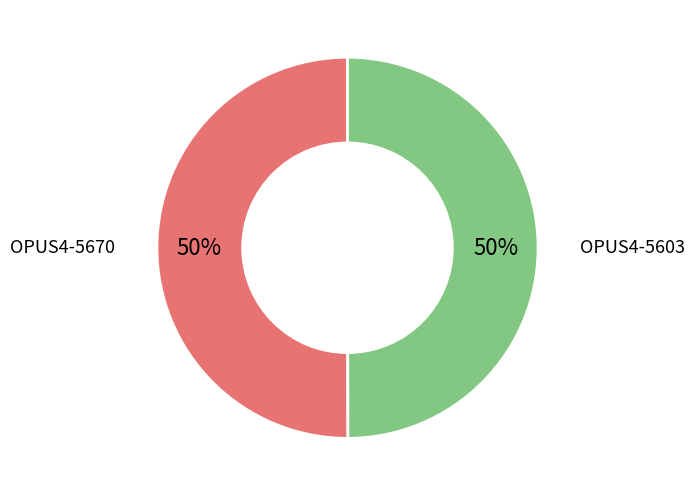

To the nearest percent, what is the average slice percentage?

50%